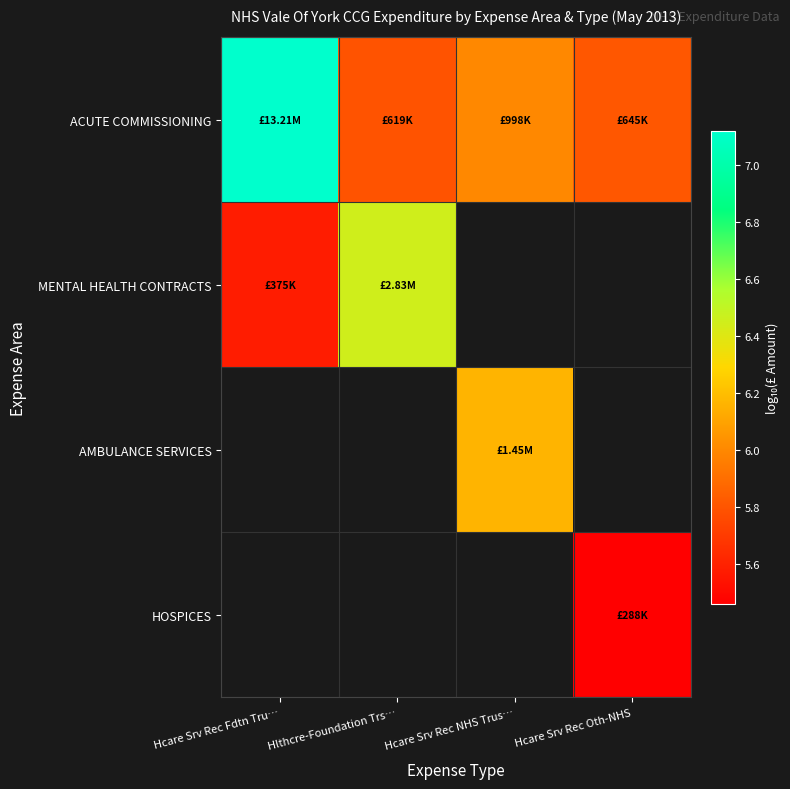

Is the value of MENTAL HEALTH CONTRACTS at Hcare Srv Rec Oth-NHS greater than the value of AMBULANCE SERVICES at Hcare Srv Rec NHS Trus…?

No